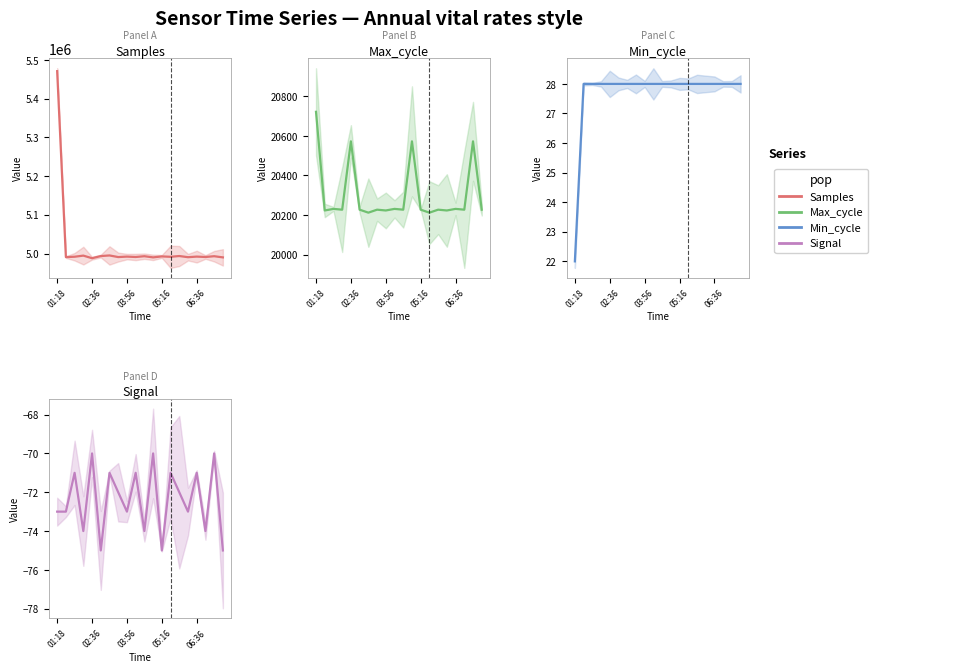

List the labels in order of Min_cycle value, largest first.

02:36, 03:56, 05:16, 06:36, 5, 6, 7, 8, 9, 10, 11, 12, 13, 14, 15, 16, 17, 18, 19, 01:18